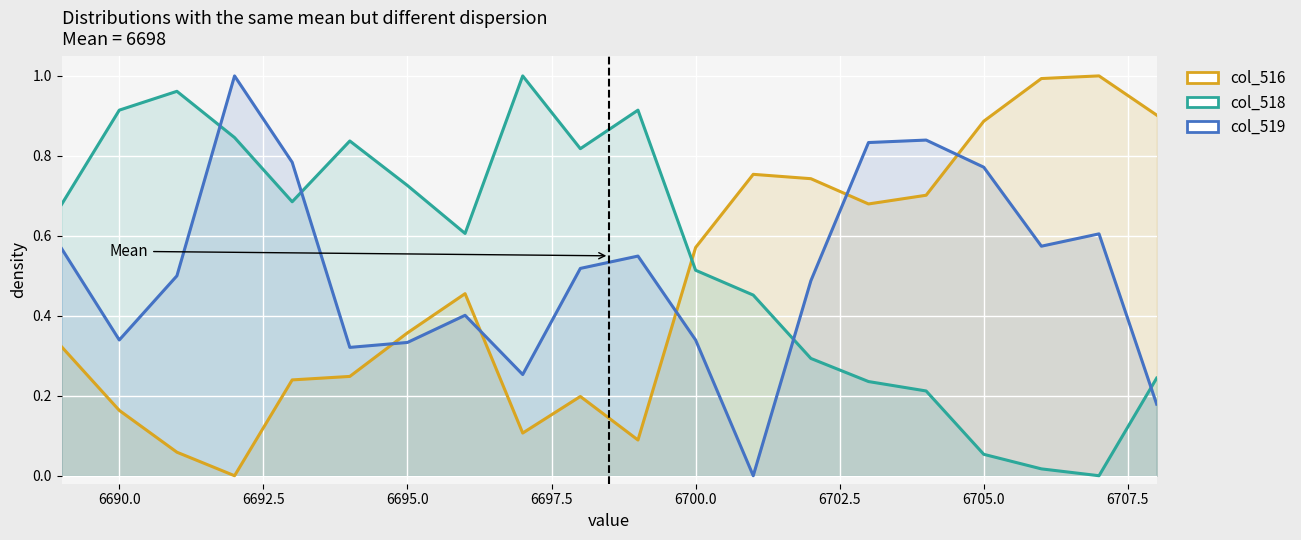

List the series in order of their overall mean, lowest first.

col_516, col_519, col_518